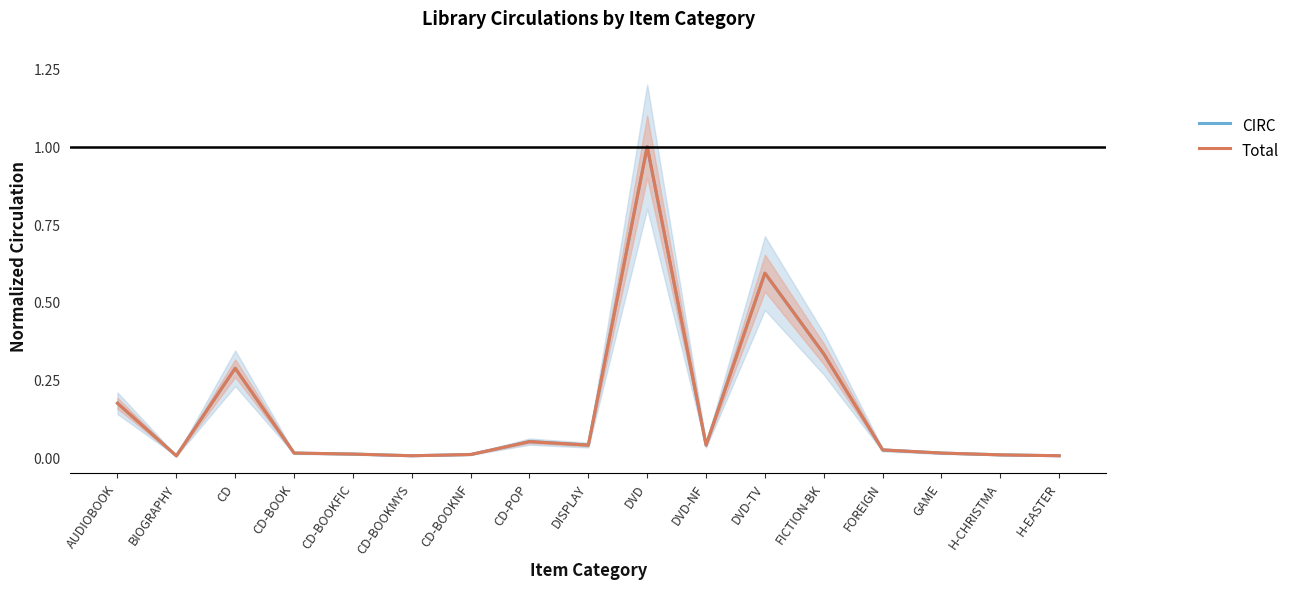

Is the value of CIRC at CD-POP greater than the value of Total at CD-BOOKNF?

Yes